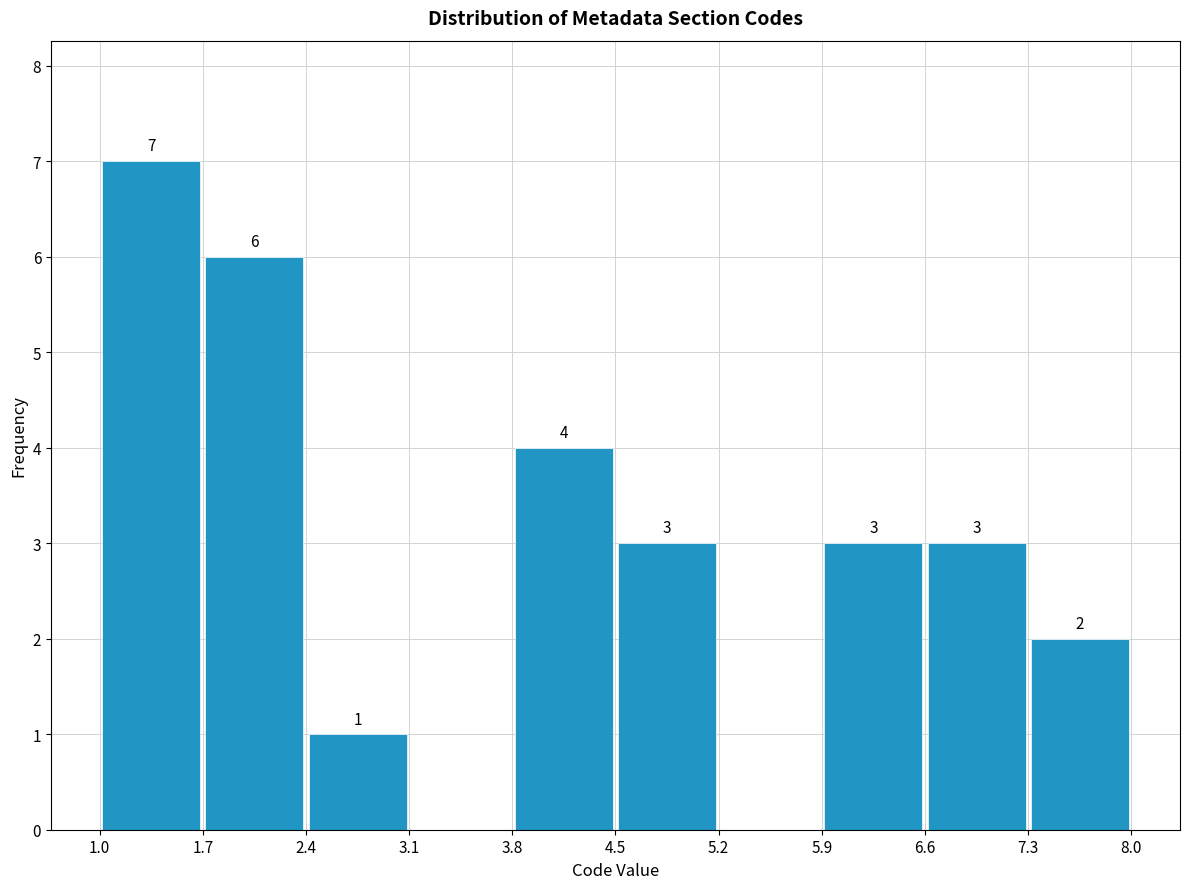

Which range on the x-axis has the tallest bar?

1.0 to 1.7